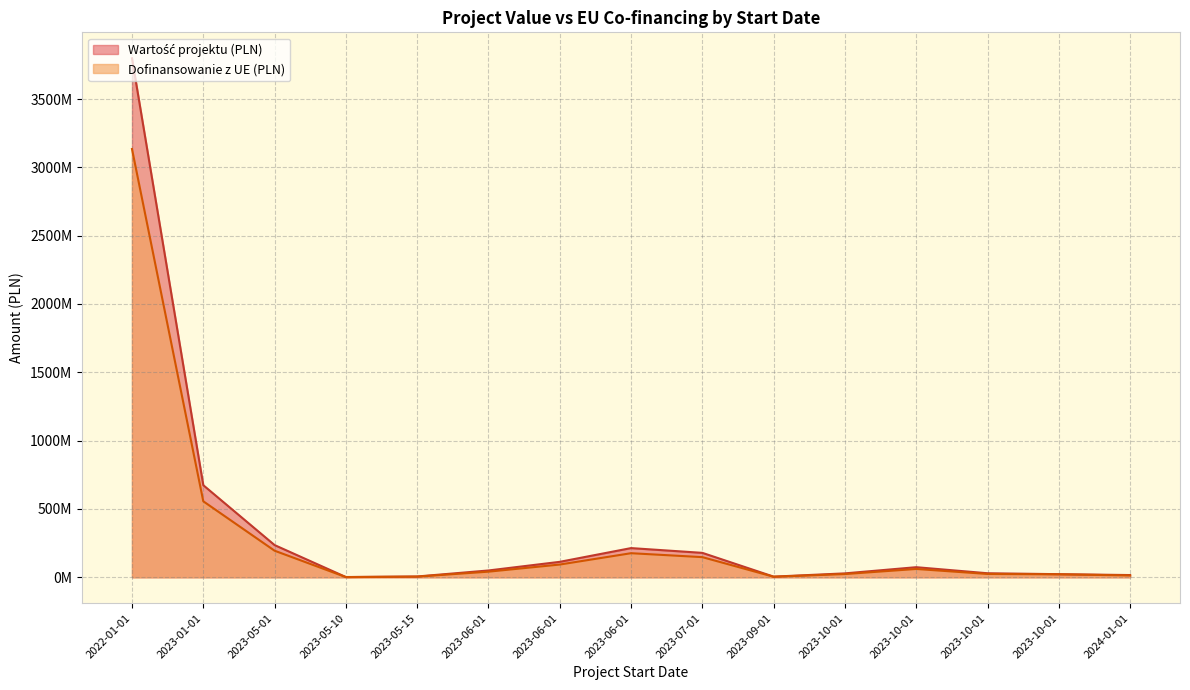

What are all the series names shown in the legend?

Wartość projektu (PLN), Dofinansowanie z UE (PLN)